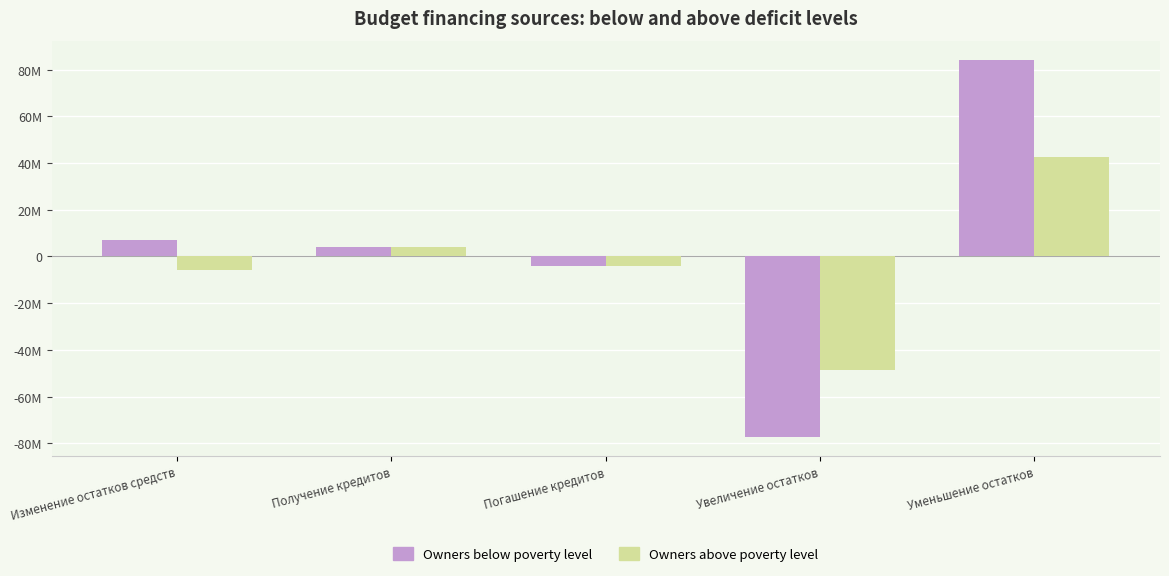

What position from the left is Погашение кредитов?

3